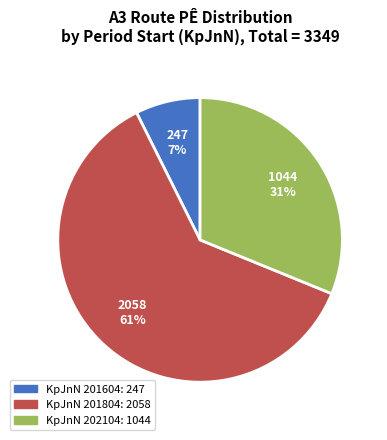

To the nearest percent, what is the average slice percentage?

33%